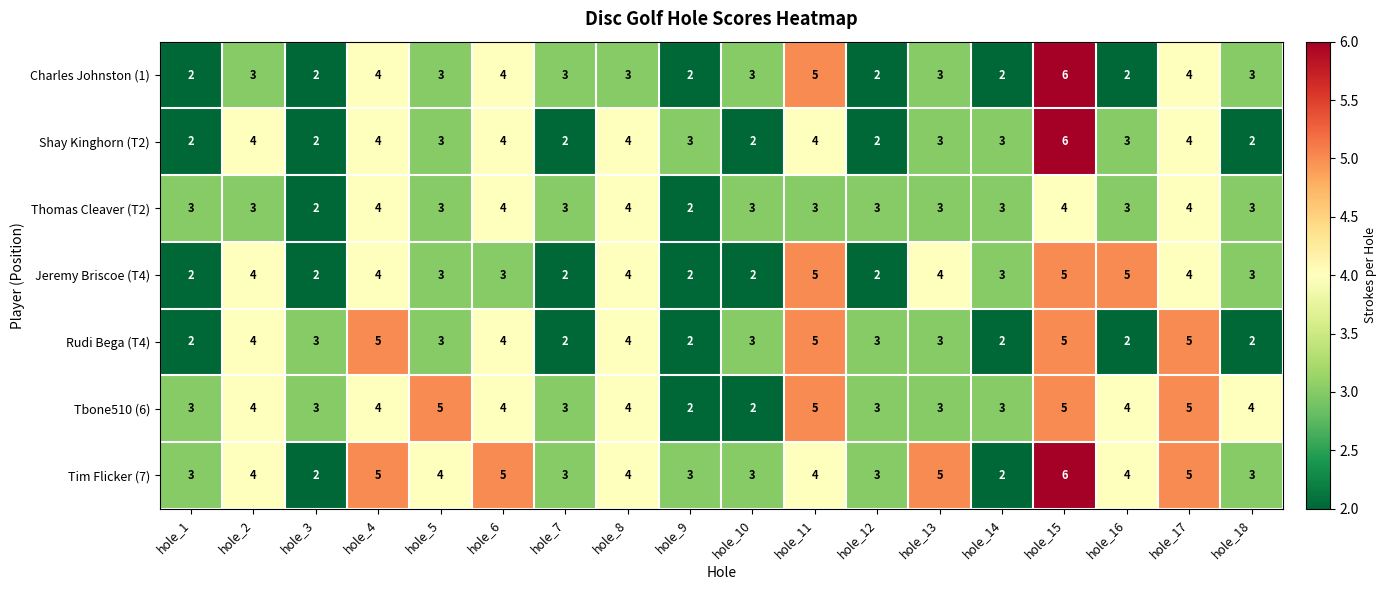

How many data points does each series have?

18